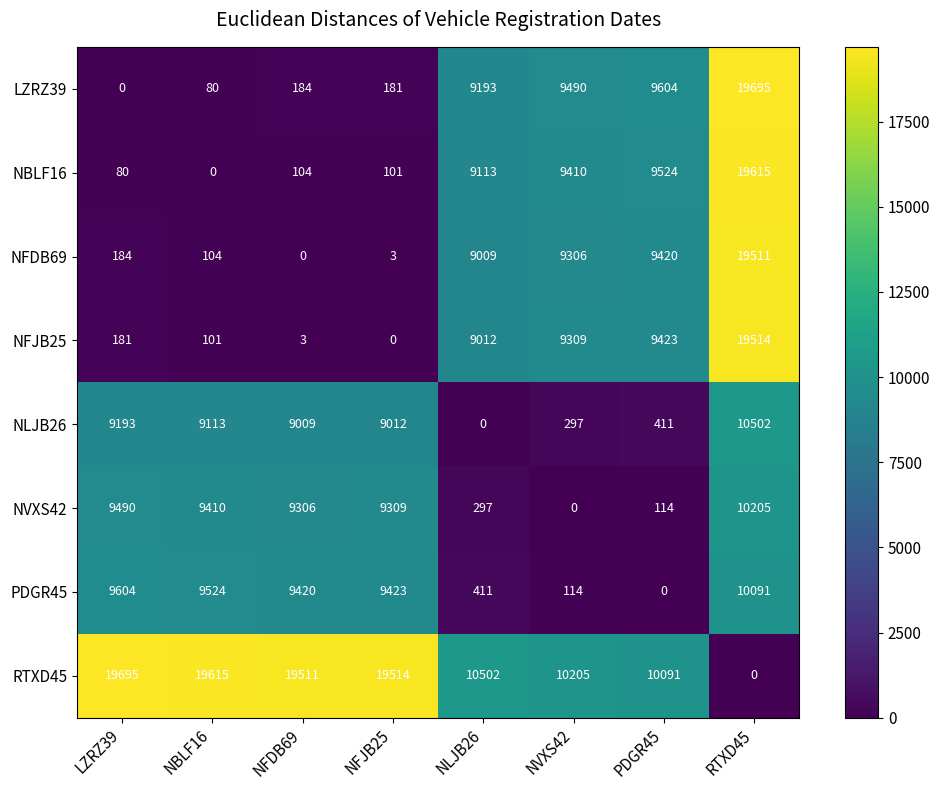

List the labels in order of NFJB25 value, largest first.

RTXD45, PDGR45, NVXS42, NLJB26, LZRZ39, NBLF16, NFDB69, NFJB25